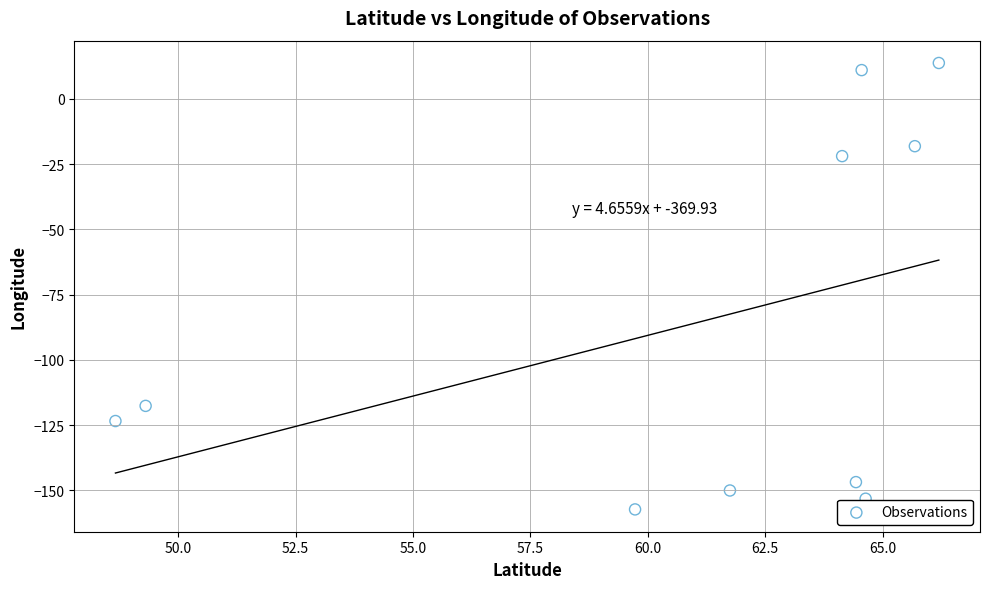

What is the average X value?

60.9